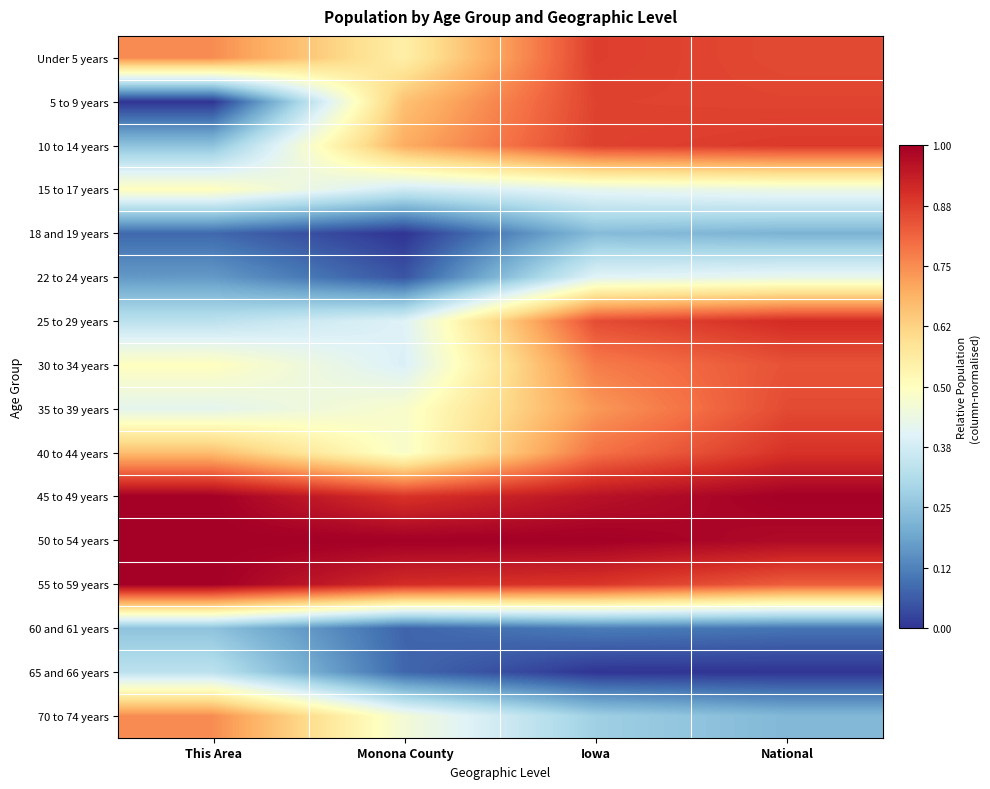

Reading left to right, list all the values displayed in this chart.

Under 5 years: This Area=0.8	Monona County=0.5	Iowa=0.9	National=0.9
5 to 9 years: This Area=0.0	Monona County=0.7	Iowa=0.9	National=0.9
10 to 14 years: This Area=0.2	Monona County=0.7	Iowa=0.9	National=0.9
15 to 17 years: This Area=0.5	Monona County=0.4	Iowa=0.4	National=0.4
18 and 19 years: This Area=0.1	Monona County=0.0	Iowa=0.2	National=0.2
22 to 24 years: This Area=0.2	Monona County=0.1	Iowa=0.4	National=0.4
25 to 29 years: This Area=0.3	Monona County=0.4	Iowa=0.9	National=0.9
30 to 34 years: This Area=0.5	Monona County=0.4	Iowa=0.8	National=0.8
35 to 39 years: This Area=0.4	Monona County=0.5	Iowa=0.7	National=0.9
40 to 44 years: This Area=0.7	Monona County=0.5	Iowa=0.8	National=0.9
45 to 49 years: This Area=1.0	Monona County=0.9	Iowa=1.0	National=1.0
50 to 54 years: This Area=1.0	Monona County=1.0	Iowa=1.0	National=1.0
55 to 59 years: This Area=1.0	Monona County=0.9	Iowa=0.9	National=0.8
60 and 61 years: This Area=0.2	Monona County=0.1	Iowa=0.1	National=0.1
65 and 66 years: This Area=0.3	Monona County=0.1	Iowa=0.0	National=0.0
70 to 74 years: This Area=0.8	Monona County=0.5	Iowa=0.3	National=0.2